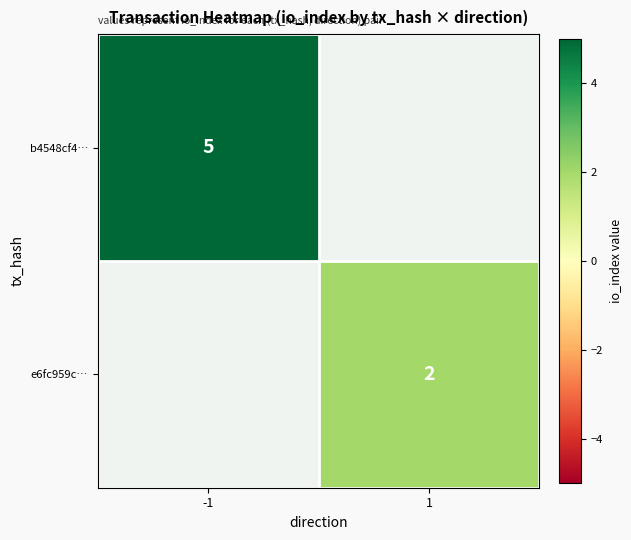

The value of b4548cf4… at -1 is 7. True or false?

False